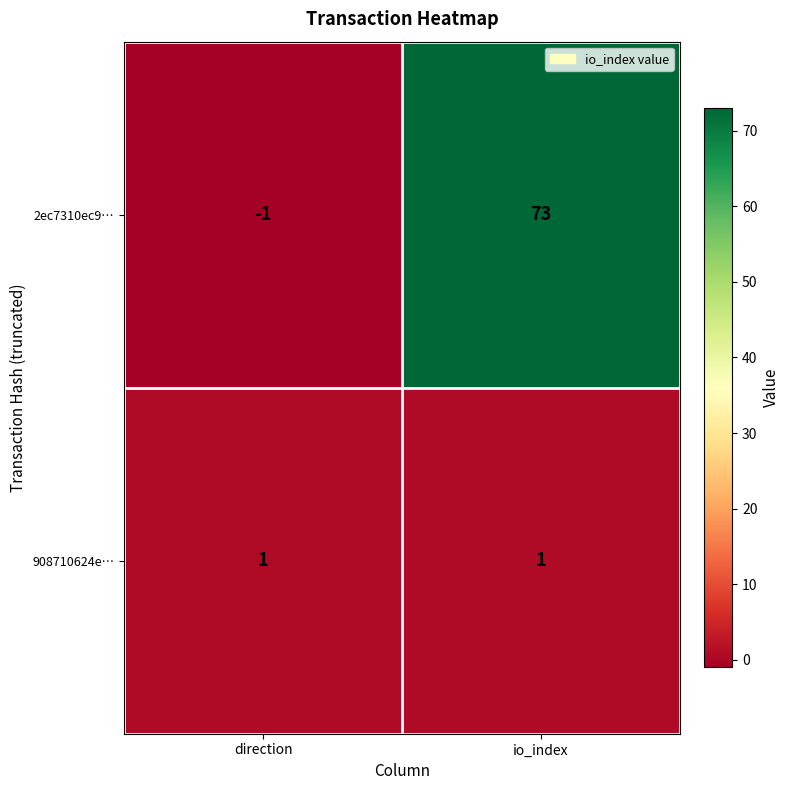

How many categories are shown in the chart?

2